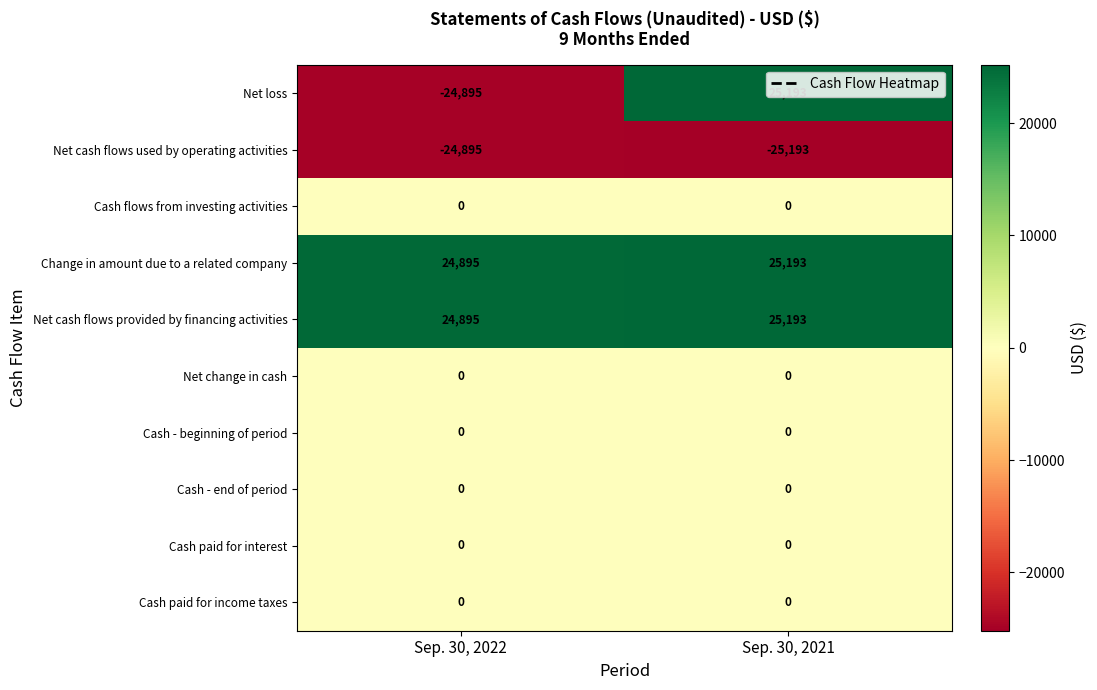

At which category does the chart reach its minimum across all series?

Sep. 30, 2021